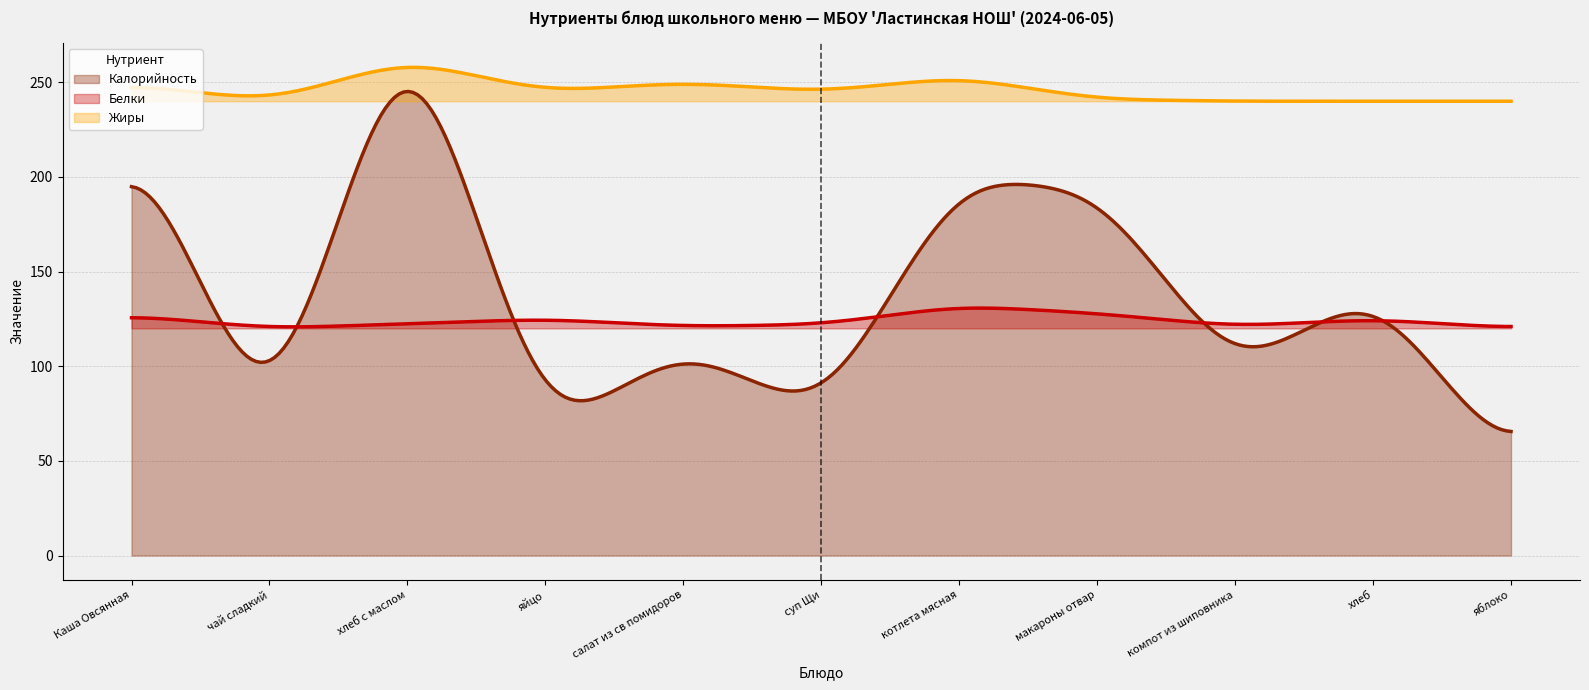

Which series has the largest total across all categories?

Жиры